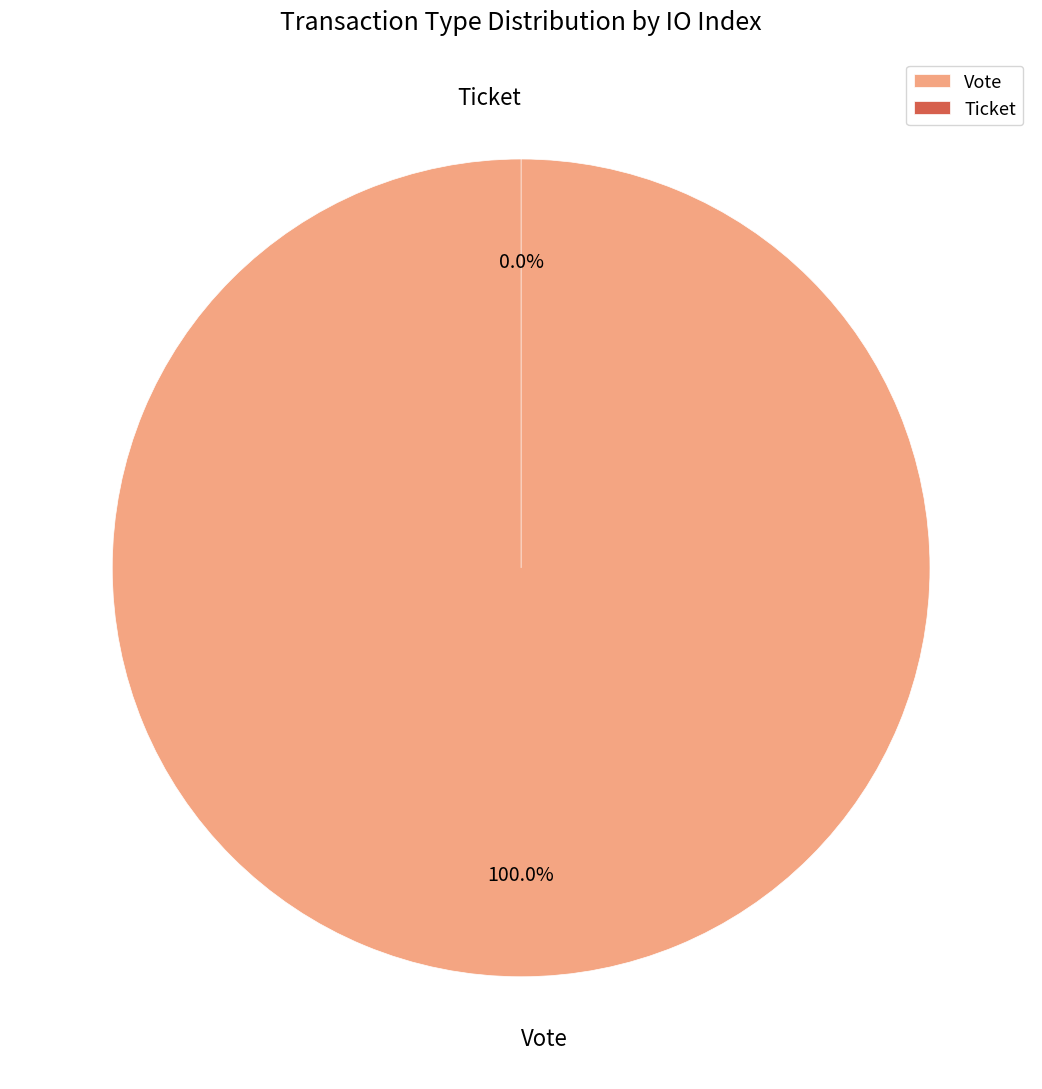

How many slices are in this pie chart?

2